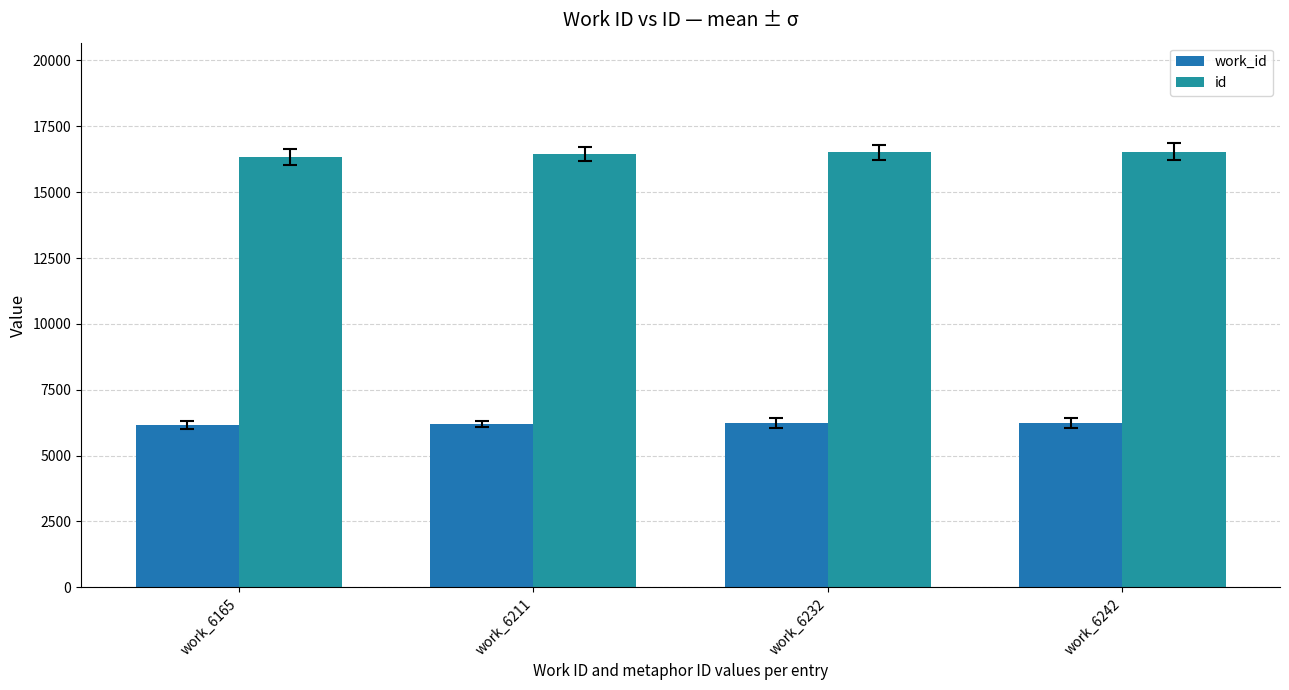

What is the average value of the id series?

16458